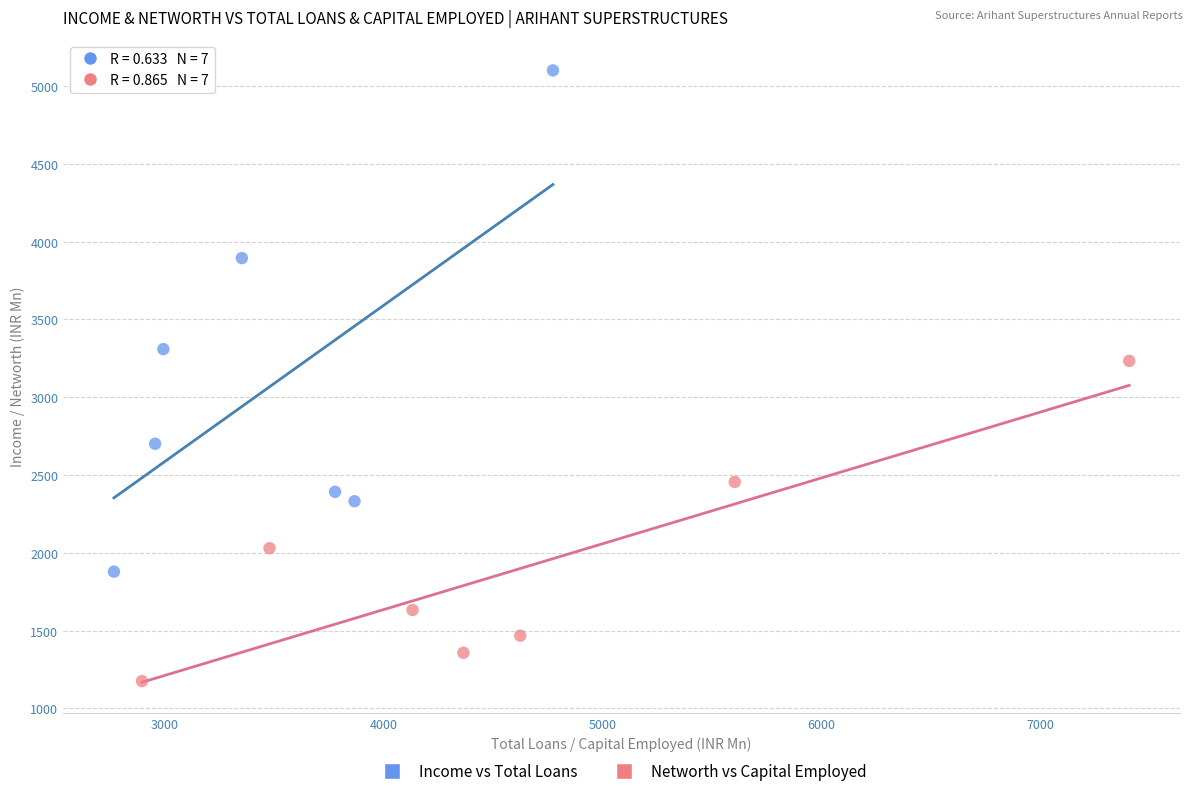

Which series has the largest Y range (max minus min)?

Income vs Total Loans